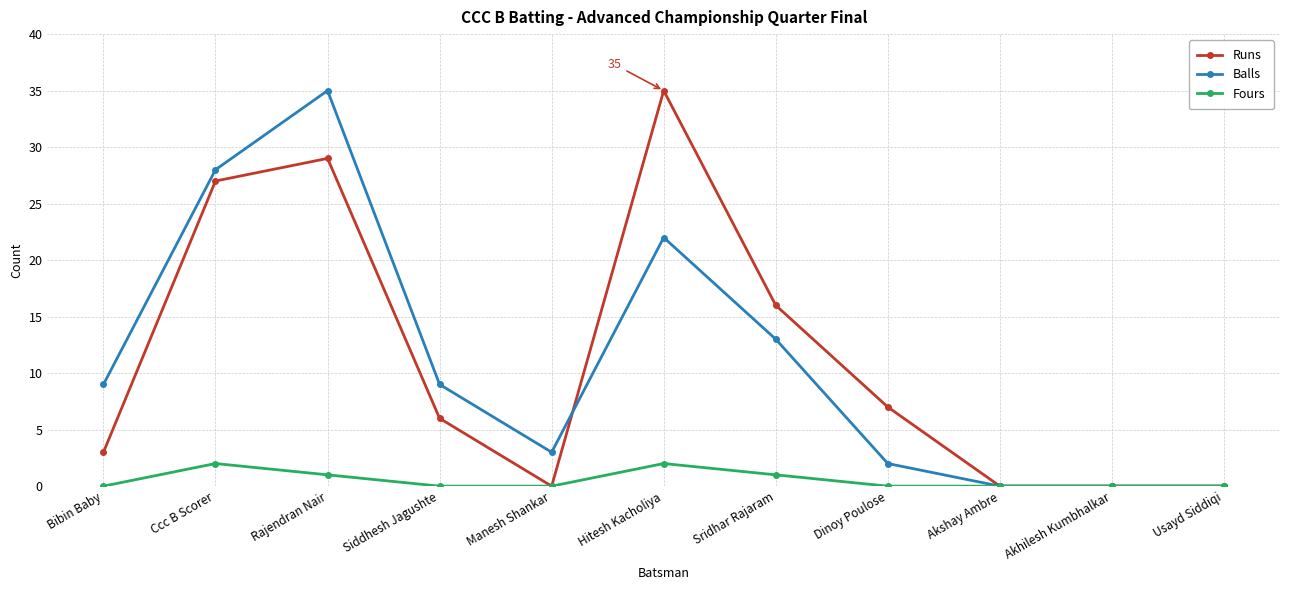

What is the greatest value displayed?

35